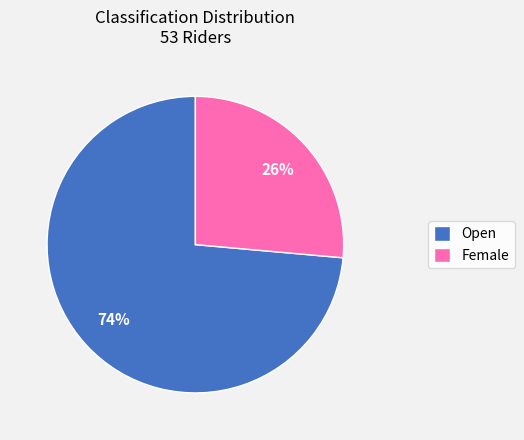

What is the largest slice in the pie chart?

Open